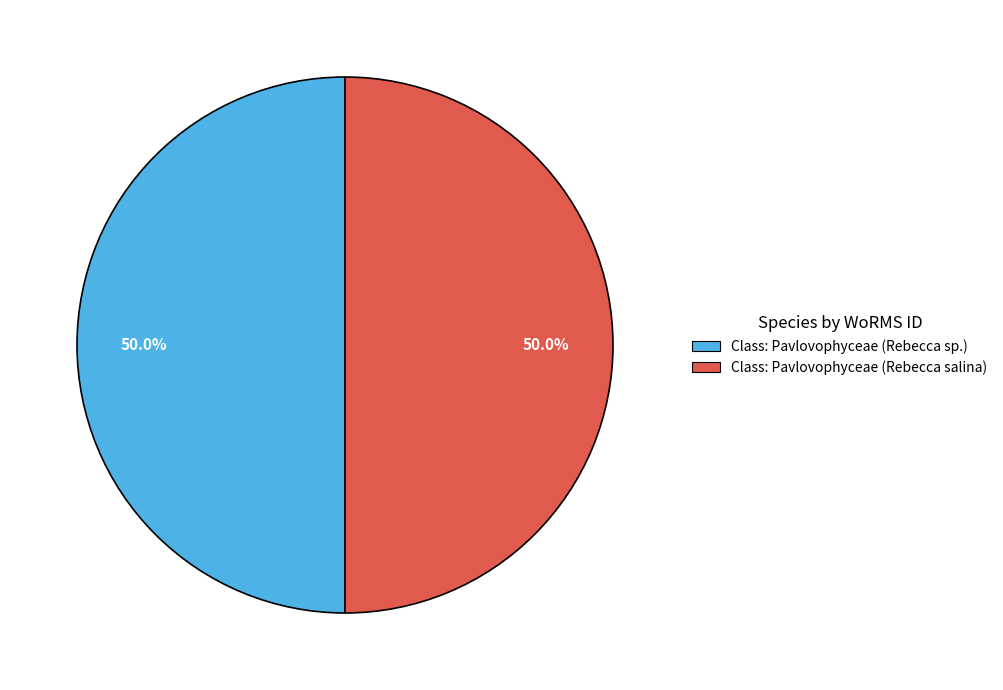

What is the ratio of the value at Class: Pavlovophyceae (Rebecca sp.) to the value at Class: Pavlovophyceae (Rebecca salina)?

1.0